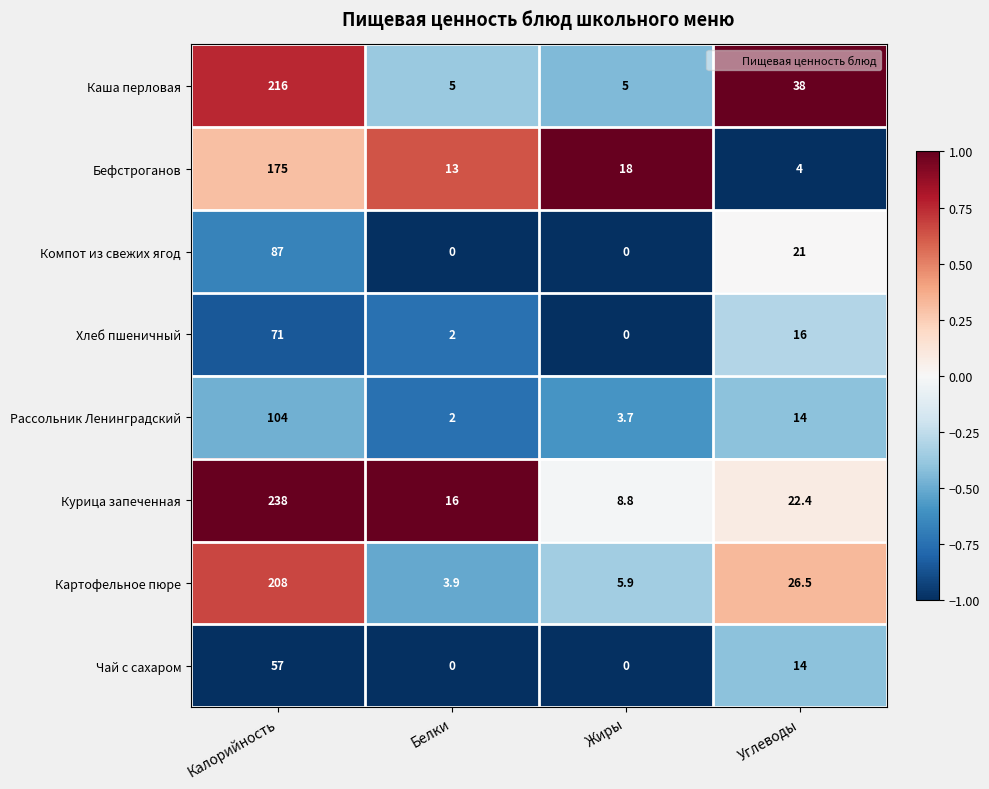

Count the number of categories in the chart.

4